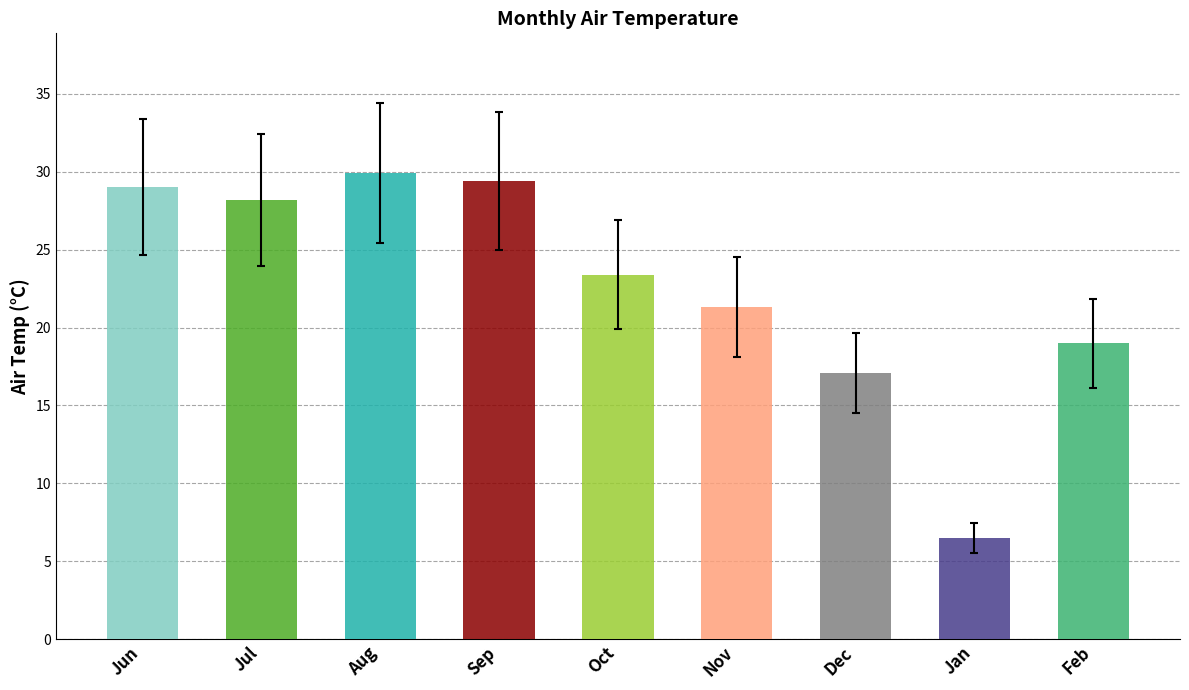

The chart shows a value of 38.3 at Sep. True or false?

False